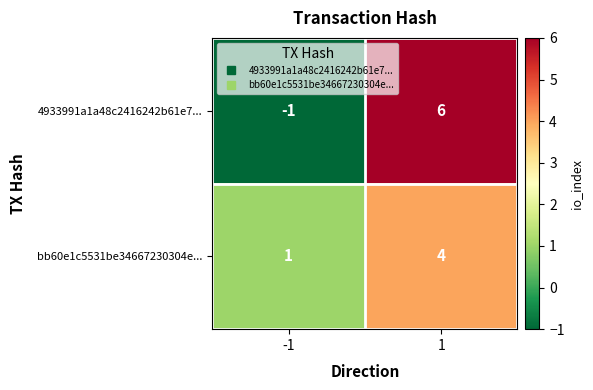

List the series in order of their peak value, highest first.

4933991a1a48c2416242b61e7..., bb60e1c5531be34667230304e...